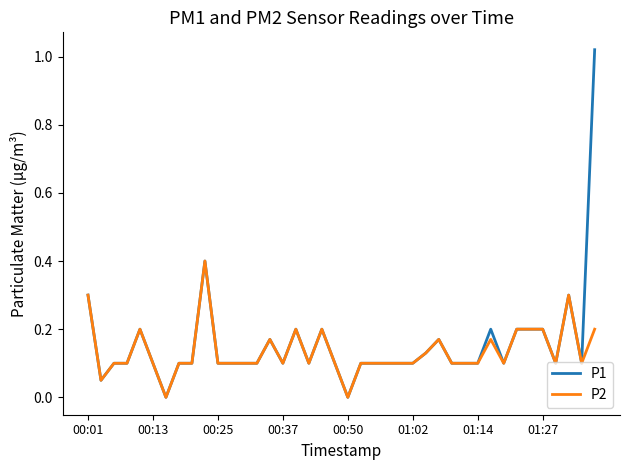

Which series has the largest range (max minus min)?

P1